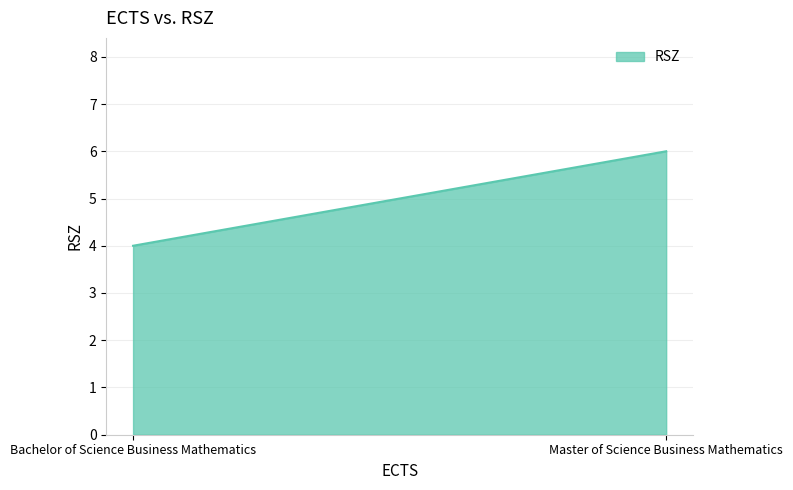

List the labels in order of value, largest first.

Master of Science Business Mathematics, Bachelor of Science Business Mathematics